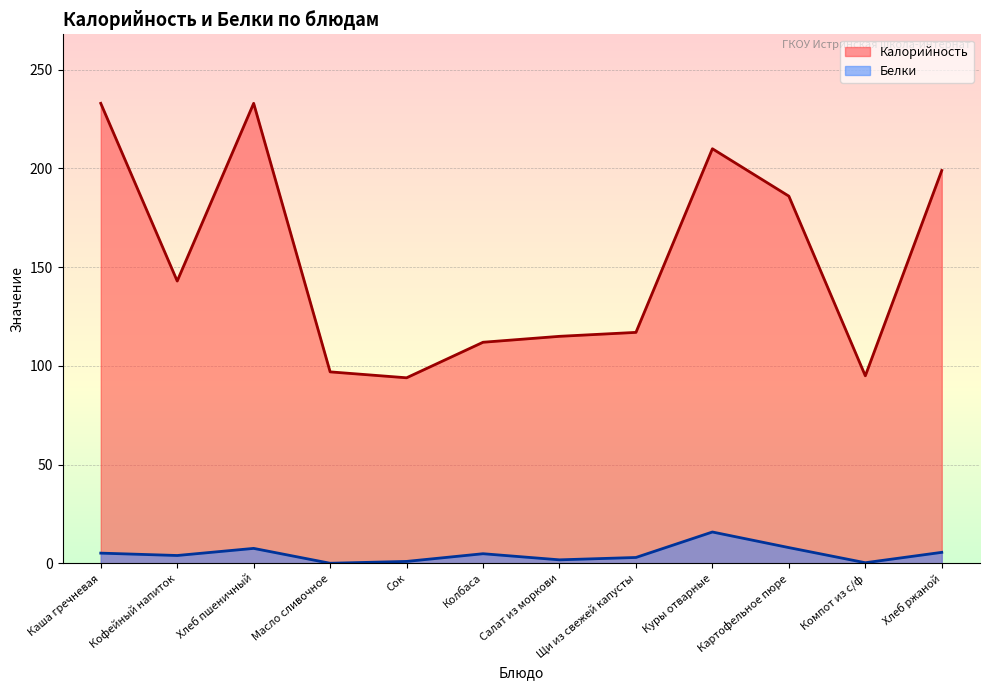

Which series has the largest range (max minus min)?

Калорийность